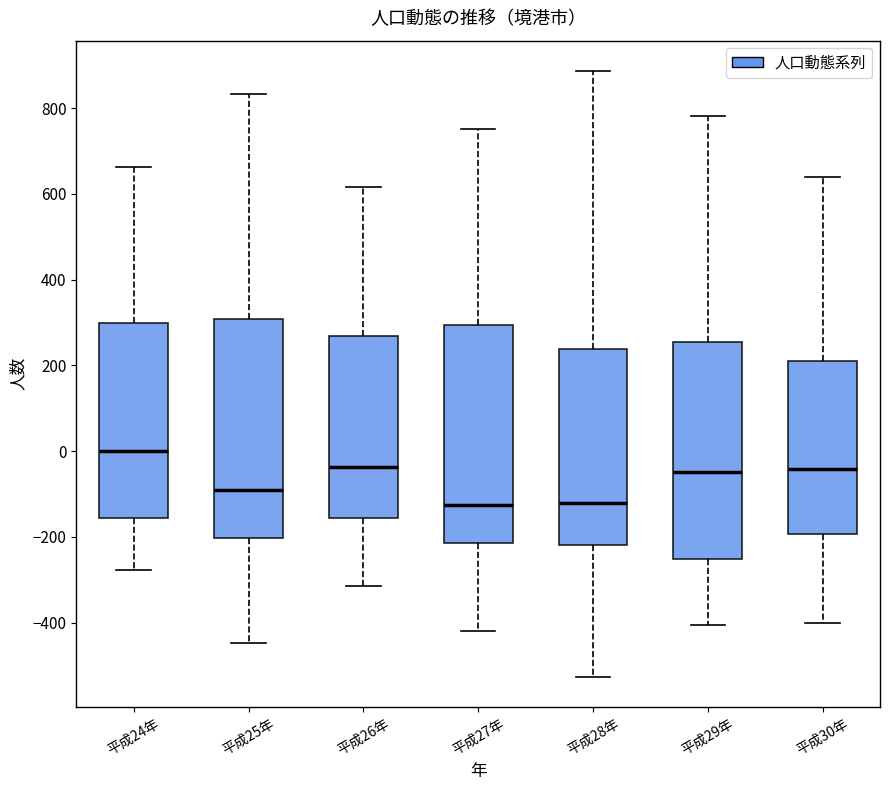

Where does the upper whisker of the box for 平成27年 end on the y-axis? The values are not printed on the chart, so give them approximately, as read against the axis.

760